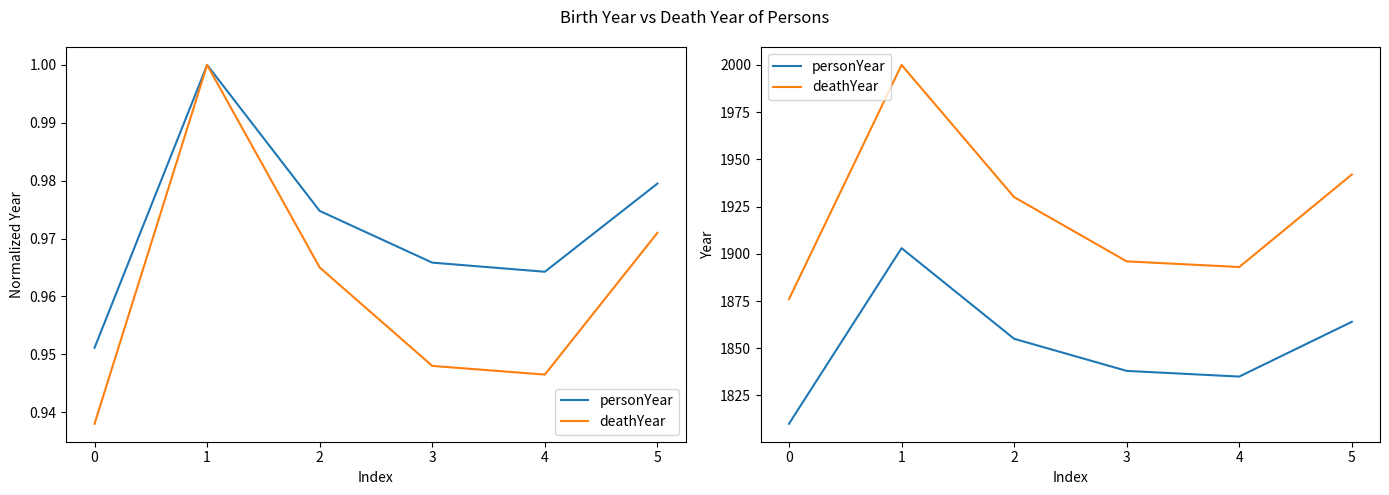

How many lines are shown in the chart?

2